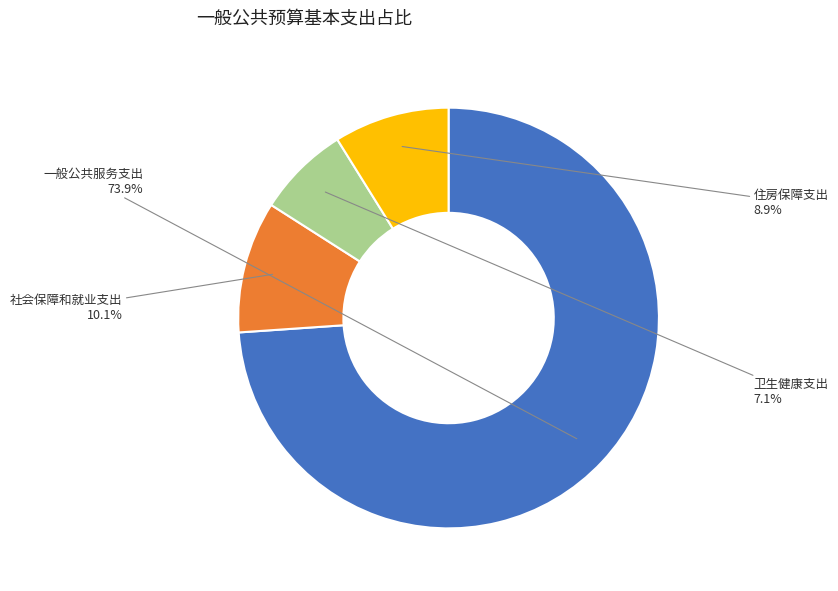

How many segments does this pie chart have?

4